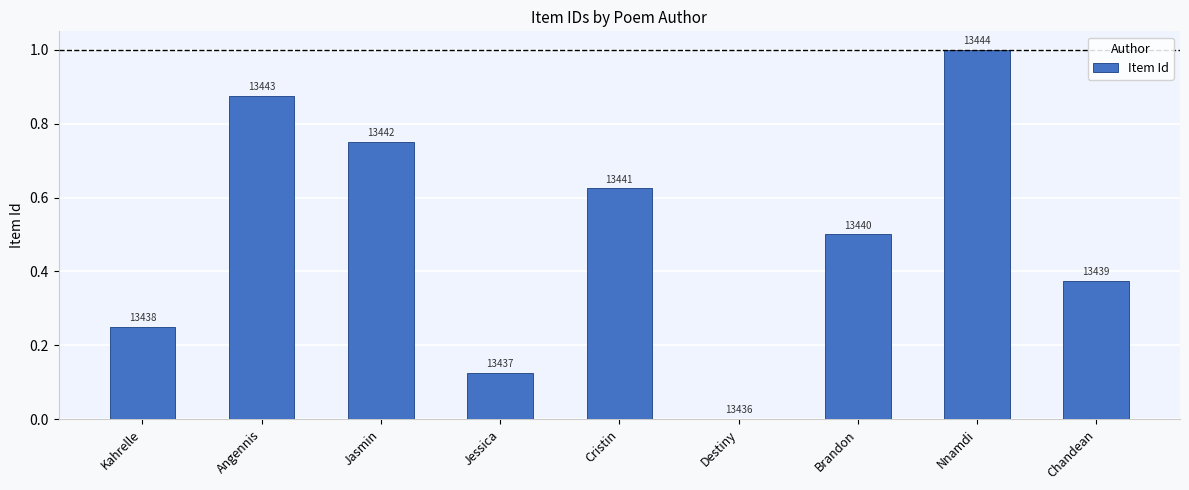

What is the greatest value displayed?

1.0